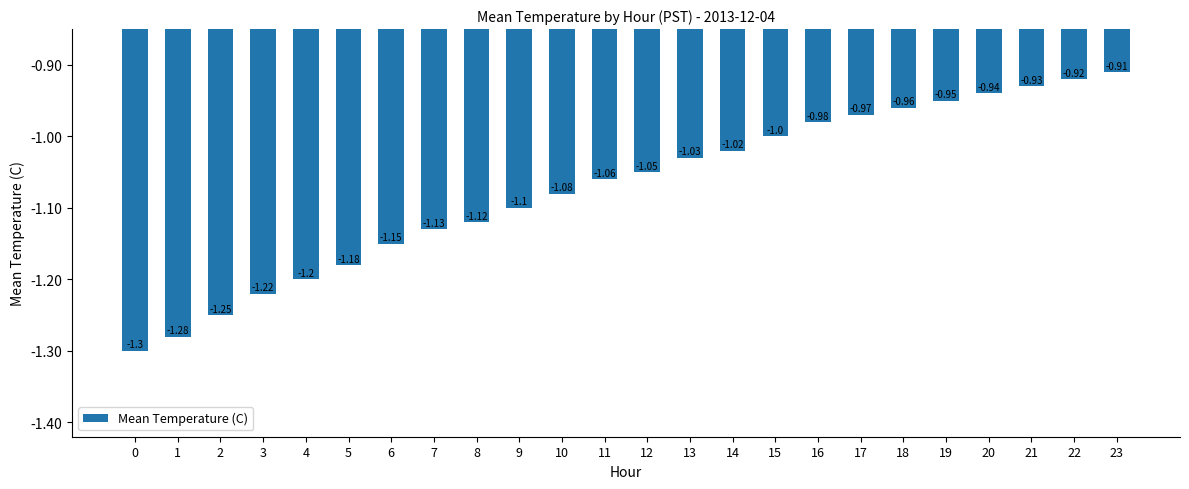

What is the average value?

-1.1